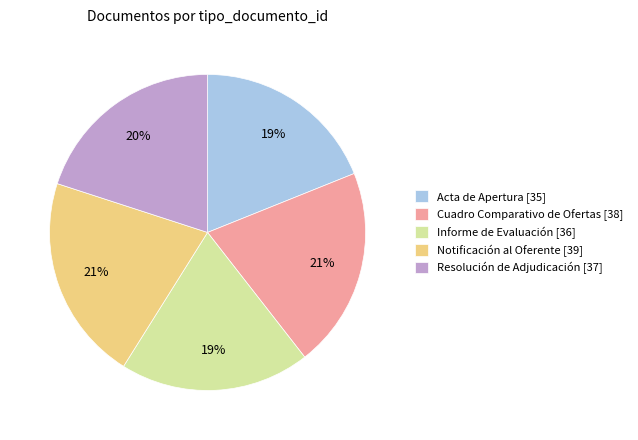

What percentage is the Resolución de Adjudicación [37] slice, to the nearest percent?

20%